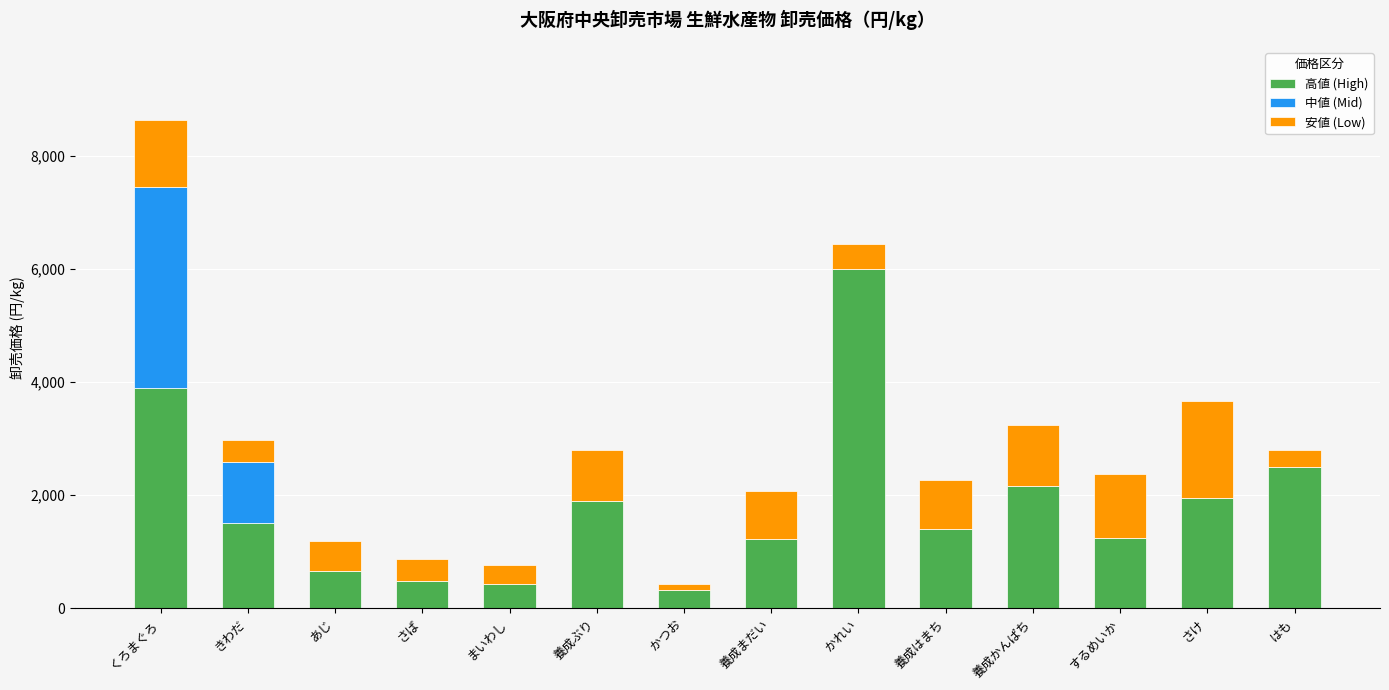

The value of 高値 (High) at さば is 486. True or false?

True